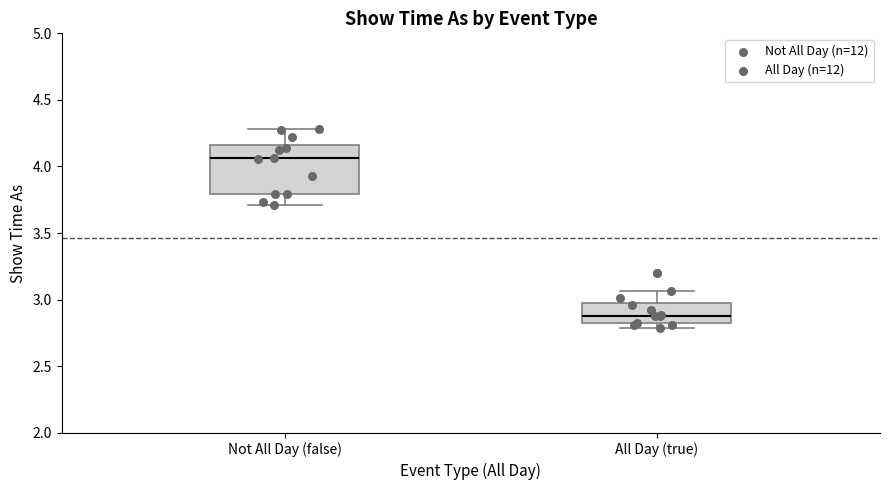

Reading left to right, transcribe this box plot: for each box, give where its median line is, the range the box spans, and where its two whiskers end, as read against the y-axis. The values are not printed on the chart, so give them approximately, as read against the axis.

Not All Day (false): median 4.05, box 3.80 to 4.15, whiskers 3.70 to 4.30
All Day (true): median 2.90, box 2.80 to 2.95, whiskers 2.80 (just below the box's lower edge) to 3.05